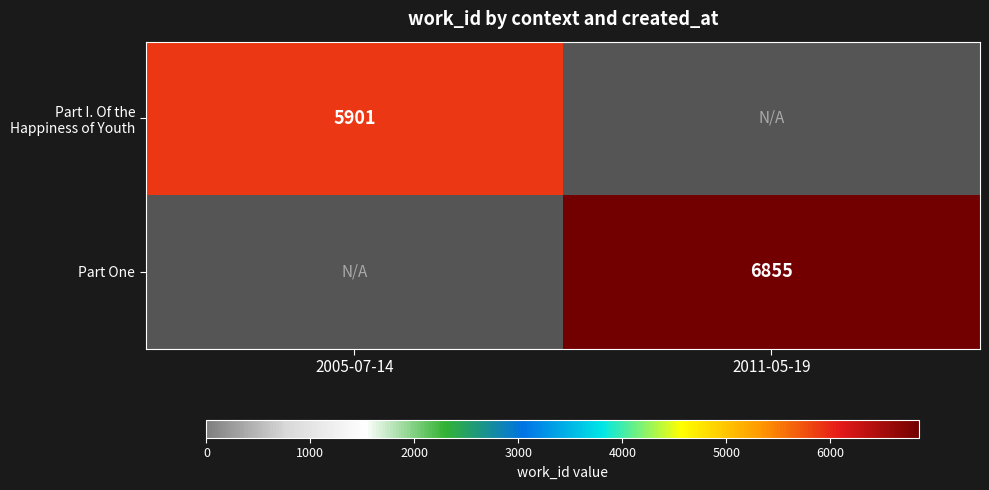

Which label corresponds to the smallest value in the chart?

2005-07-14